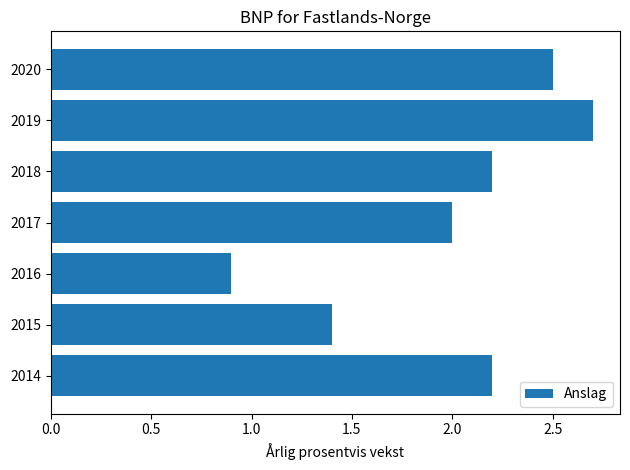

What is the maximum value shown in the chart?

2.7